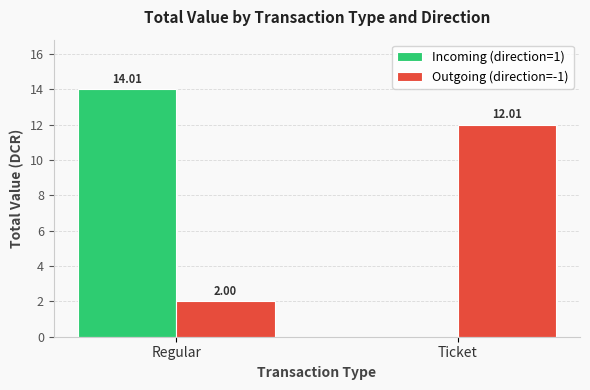

Which category has the highest value across all series?

Regular